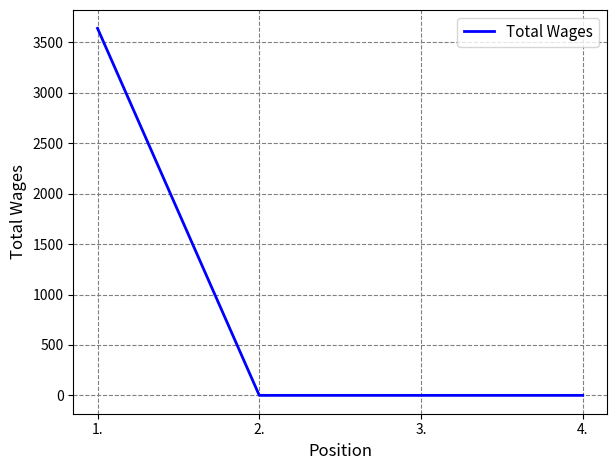

What is the sum of all values?

3640